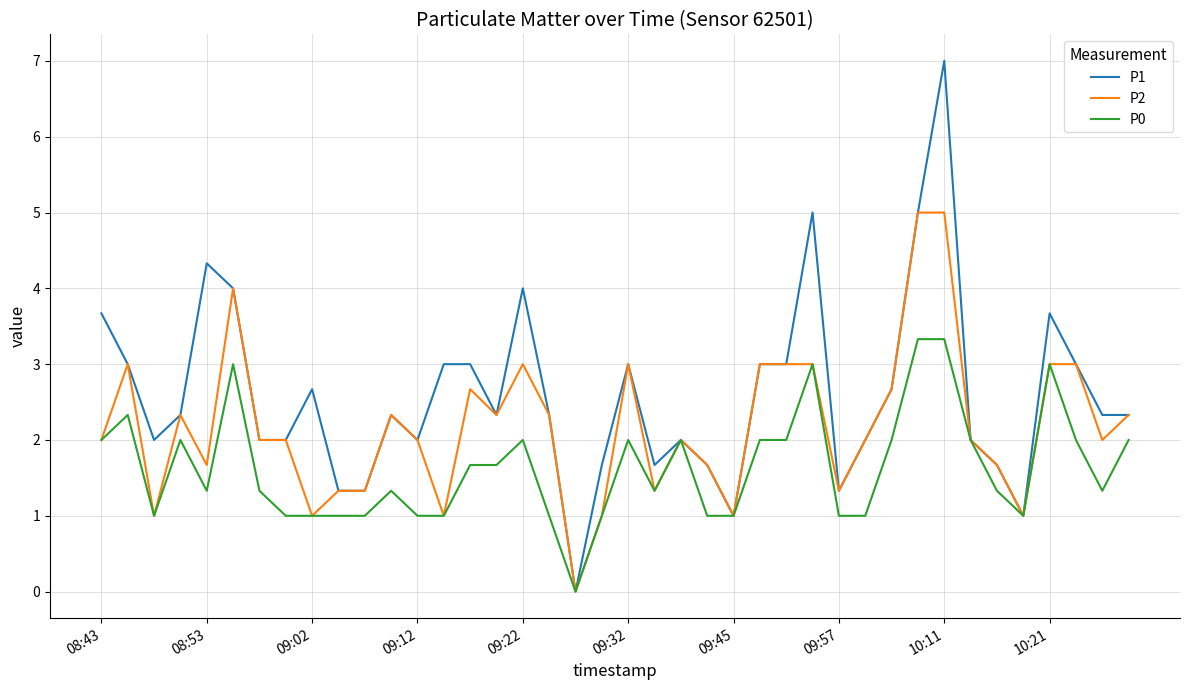

What is the greatest value displayed?

7.0